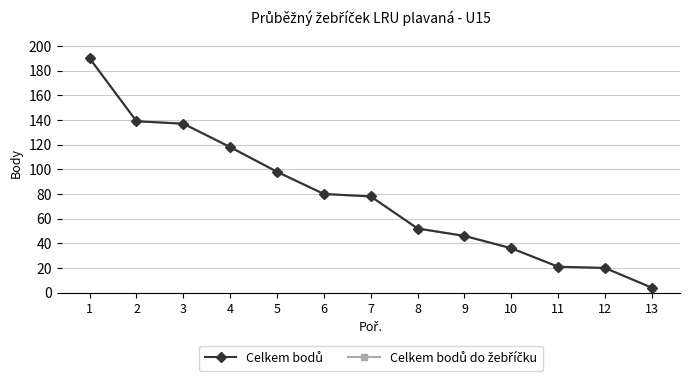

True or false: Celkem bodů and Celkem bodů do žebříčku cross at least once.

False